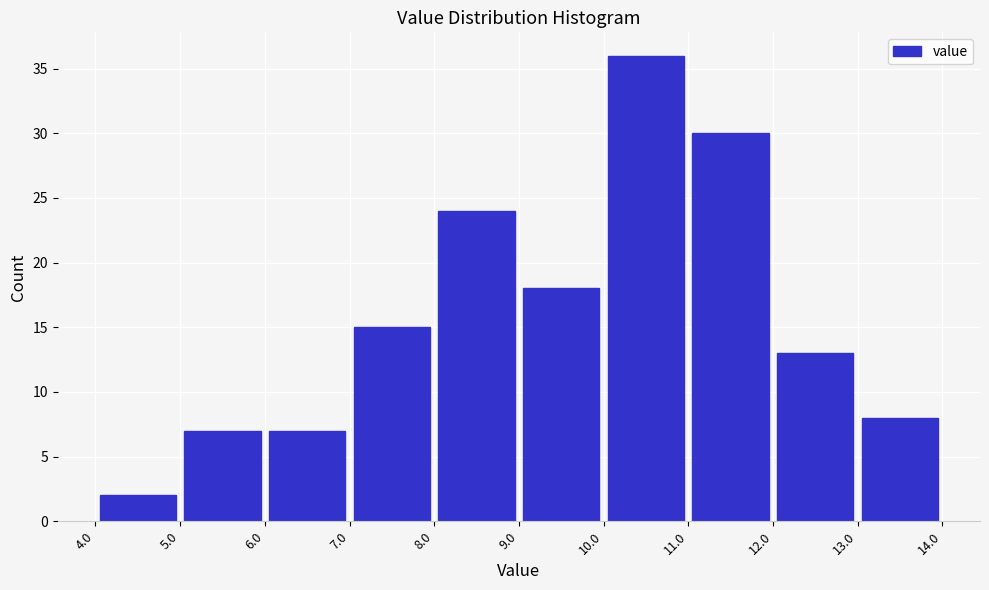

How tall is the bar that spans 4.0 to 5.0 on the x-axis? The values are not printed on the chart, so give them approximately, as read against the axis.

2